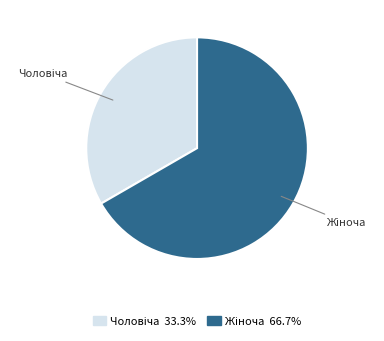

Is there any slice that represents more than half of the pie?

Yes